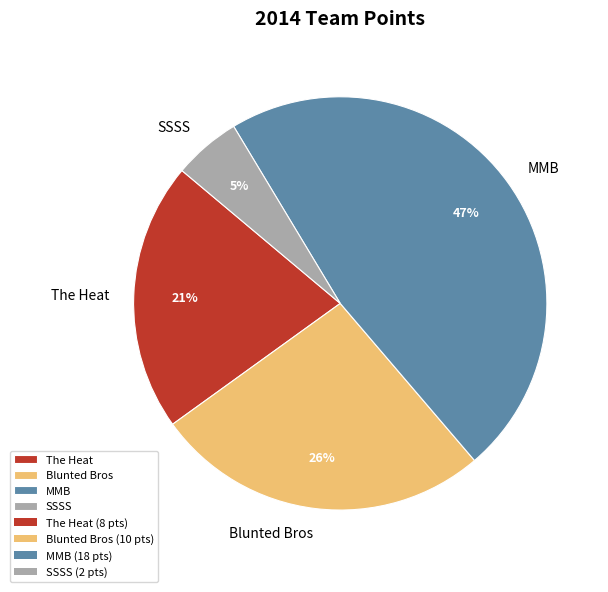

To the nearest percent, what is the difference between the Blunted Bros and The Heat slice percentages?

5%